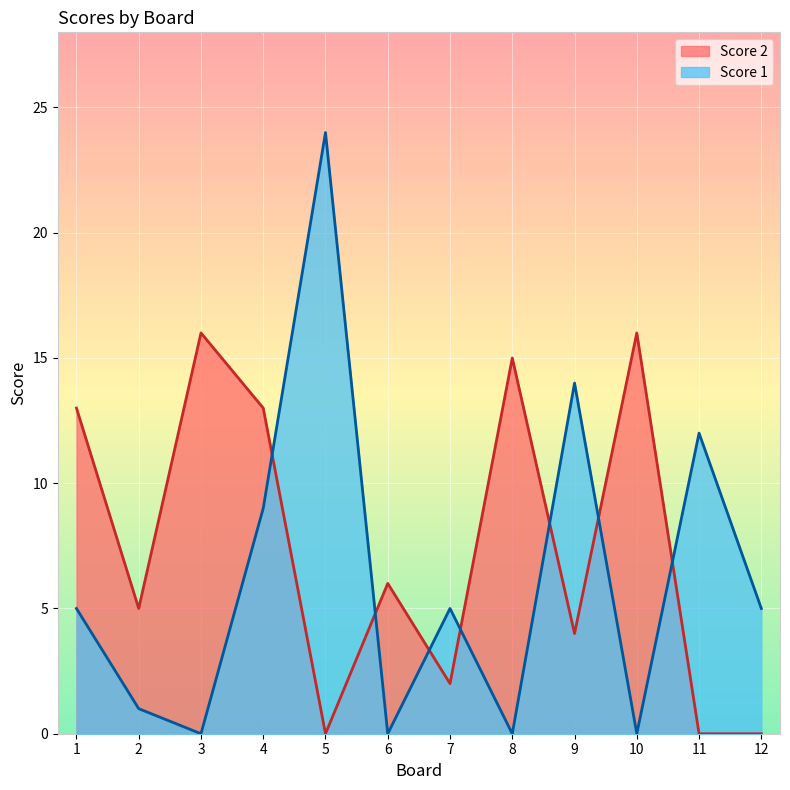

Reading left to right, extract all data points from this chart.

Score 2: 13	5	16	13	0	6	2	15	4	16	0	0
Score 1: 5	1	0	9	24	0	5	0	14	0	12	5